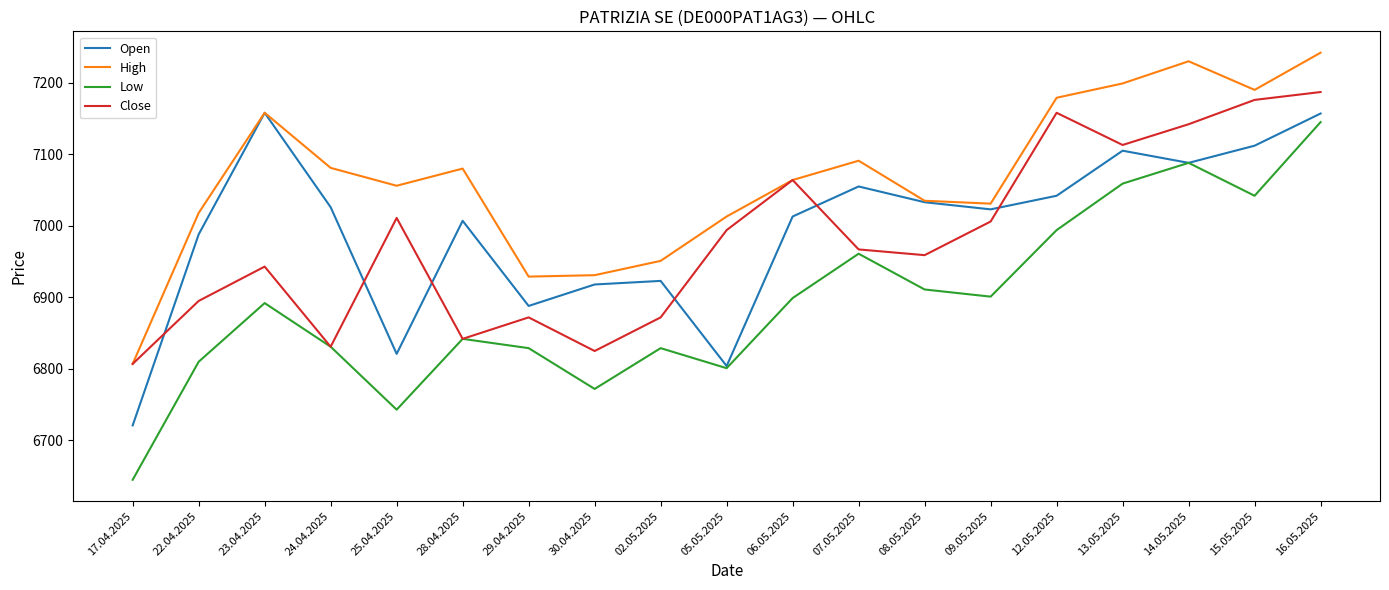

What value does the Low series have at 28.04.2025?

6842